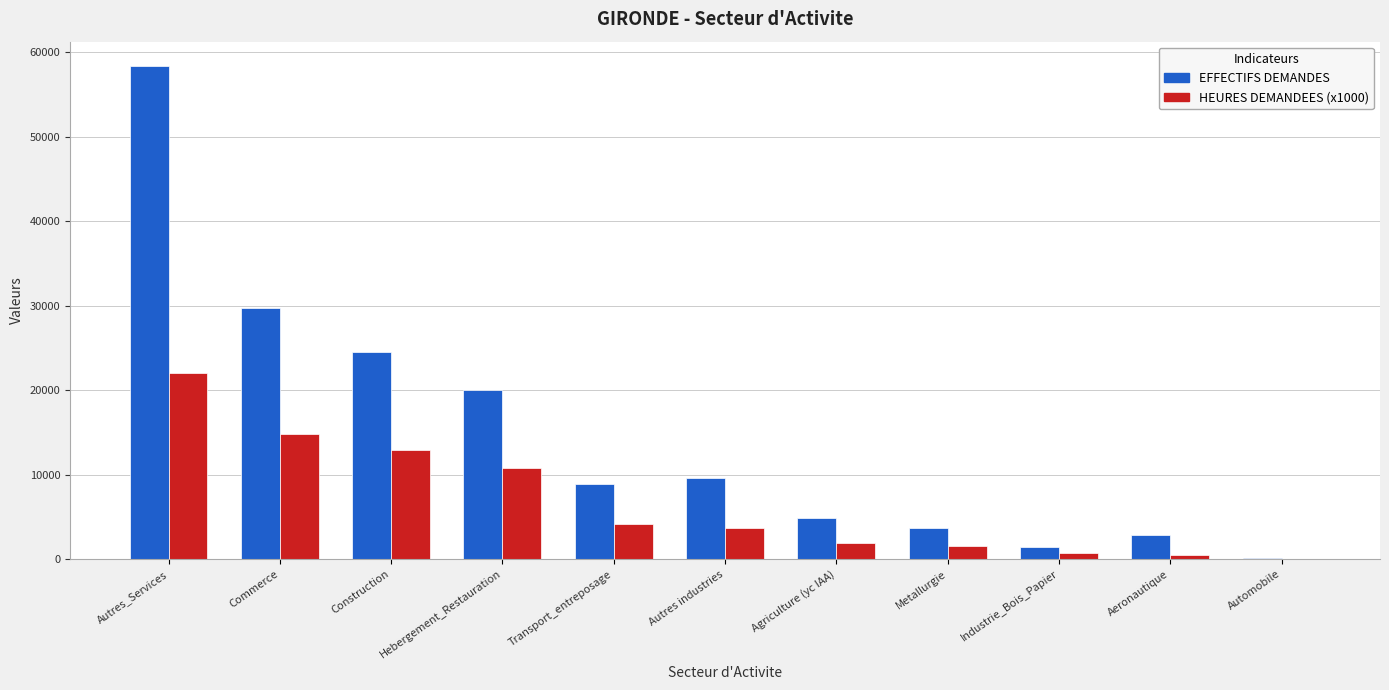

Is the value of EFFECTIFS DEMANDES at Construction greater than the value of HEURES DEMANDEES (x1000) at Autres_Services?

Yes